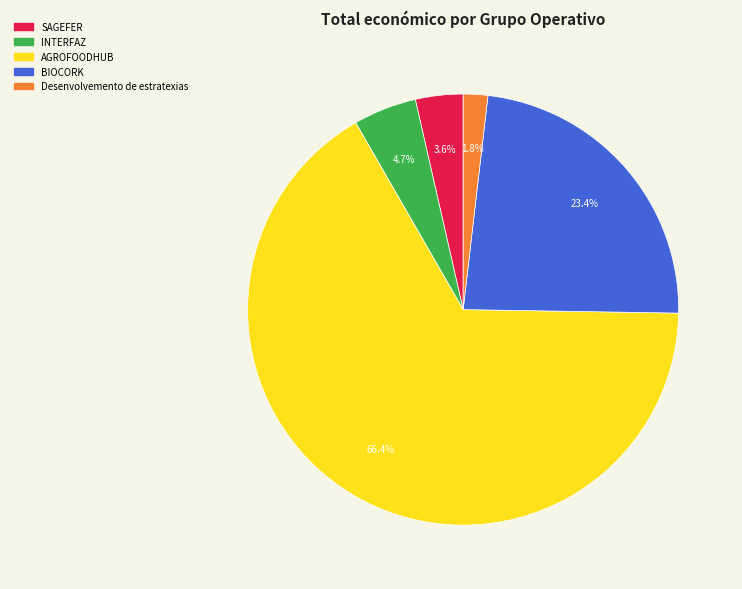

Is it true that SAGEFER is 17% of the pie?

False